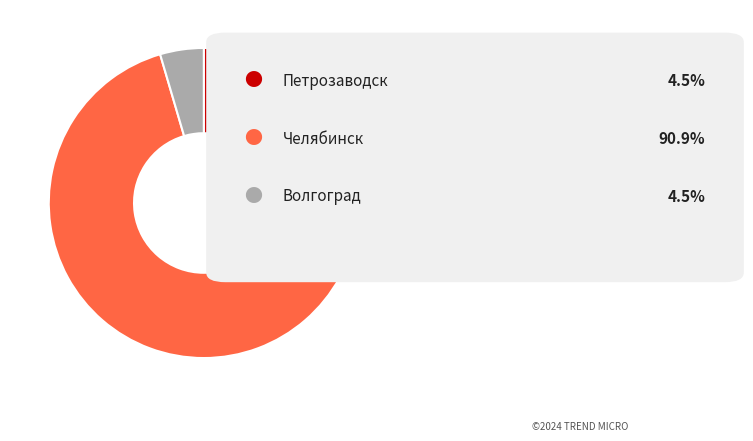

Is there any slice that represents more than half of the pie?

Yes